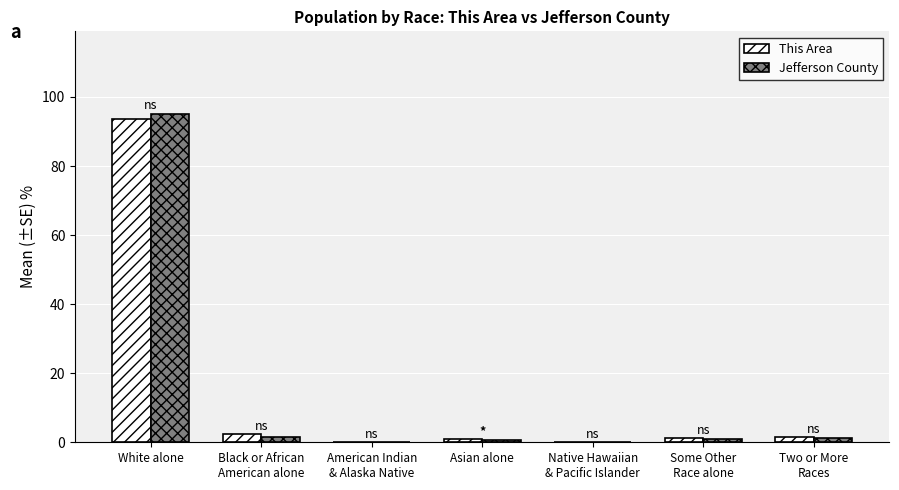

At which category is the sum across all series the highest?

White alone